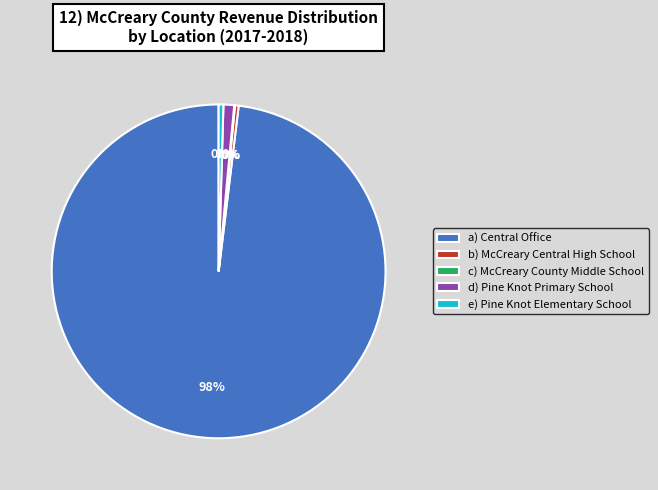

To the nearest percent, what is the difference between the d) Pine Knot Primary School and e) Pine Knot Elementary School slice percentages?

1%